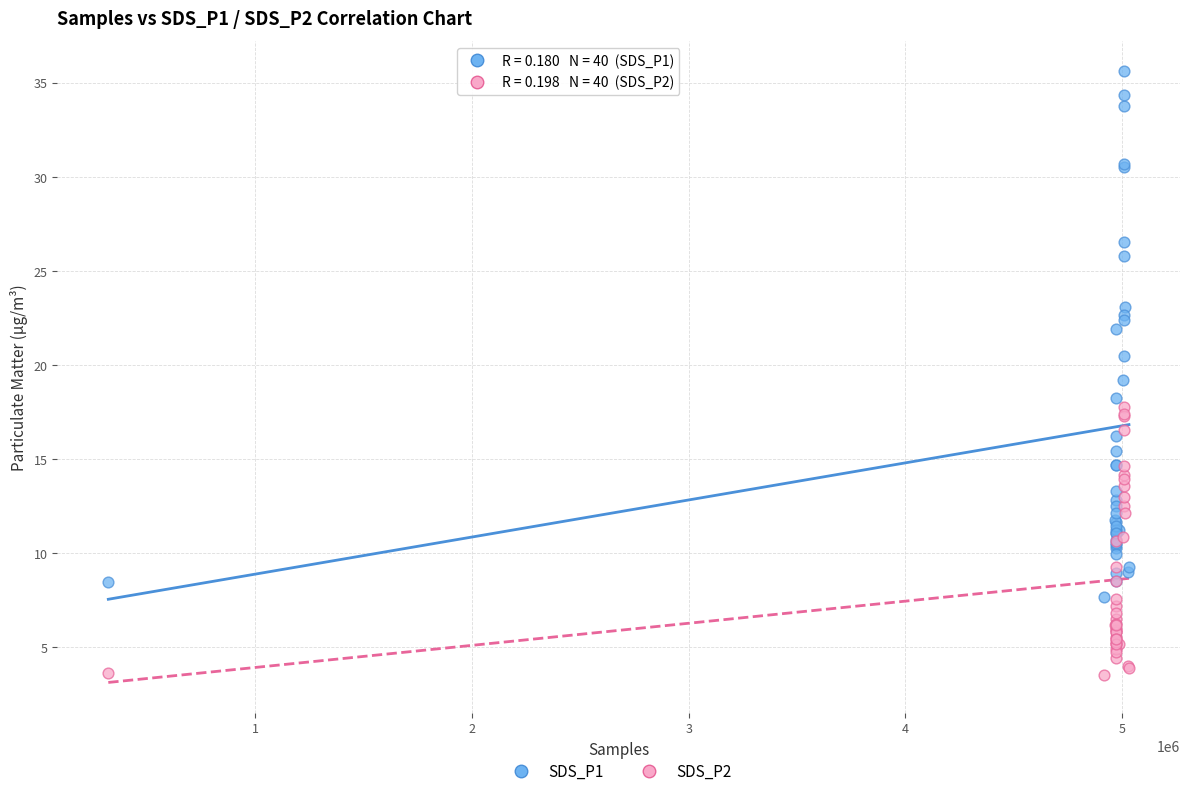

What are all the series names shown in the legend?

SDS_P1, SDS_P2